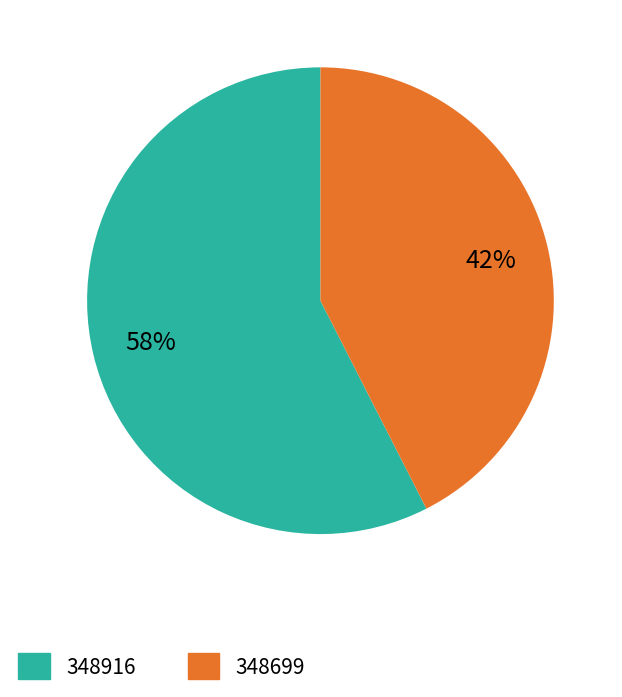

The 348699 slice represents 42% of the pie. True or false?

True